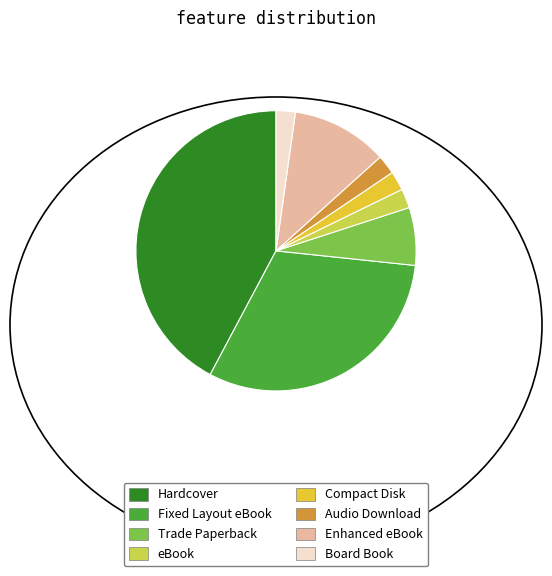

Is it true that Trade Paperback is 7% of the pie?

True